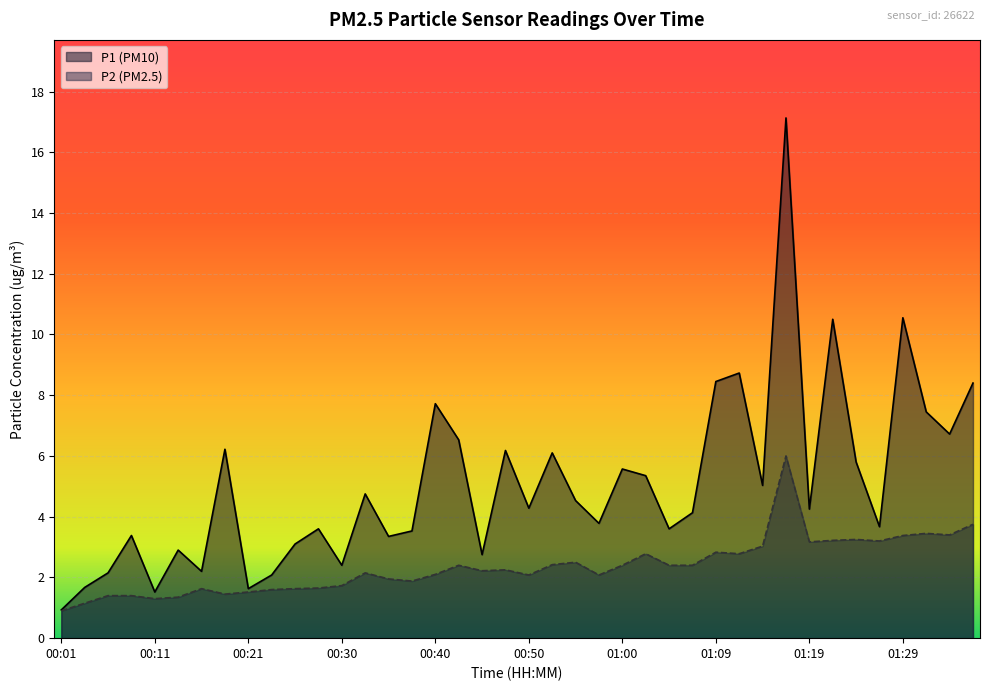

What is the value of the P1 point at the 24th from the left?

3.8